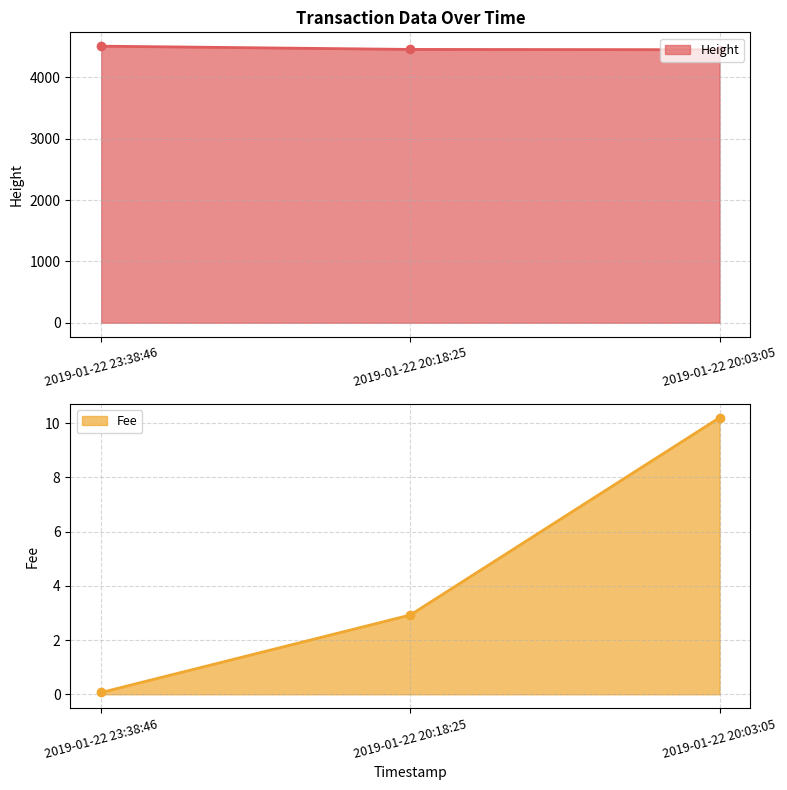

Rank the series at 2019-01-22 23:38:46 from lowest to highest value.

Fee, Height